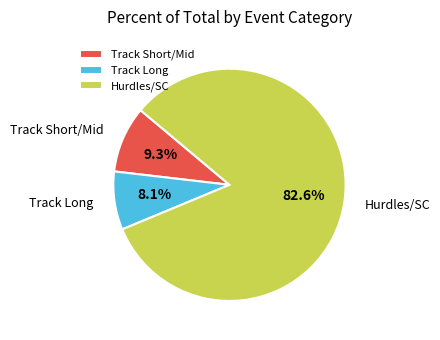

Is there any slice that represents more than half of the pie?

Yes